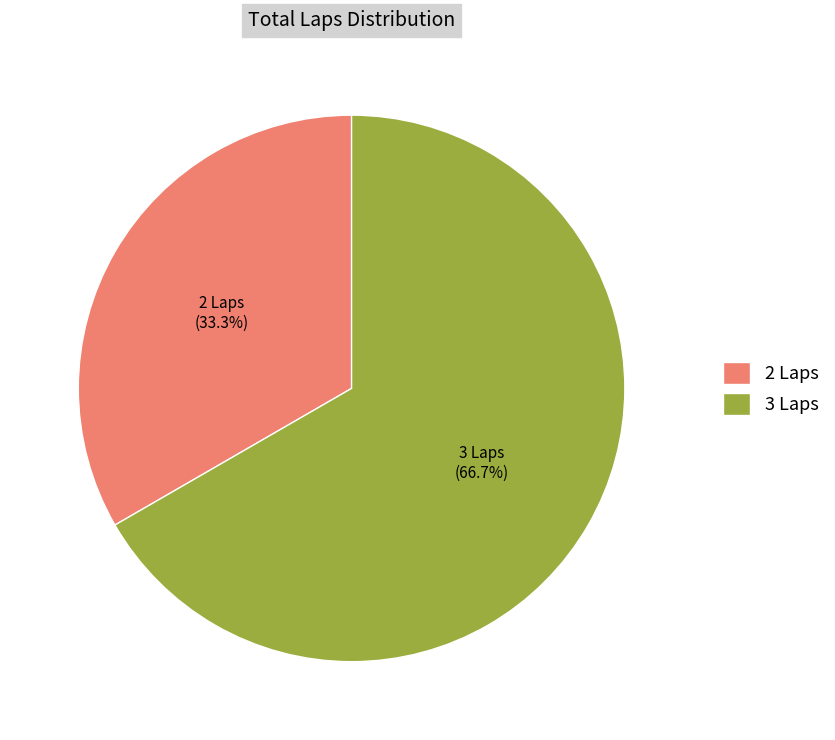

Is there a majority slice in this chart?

Yes